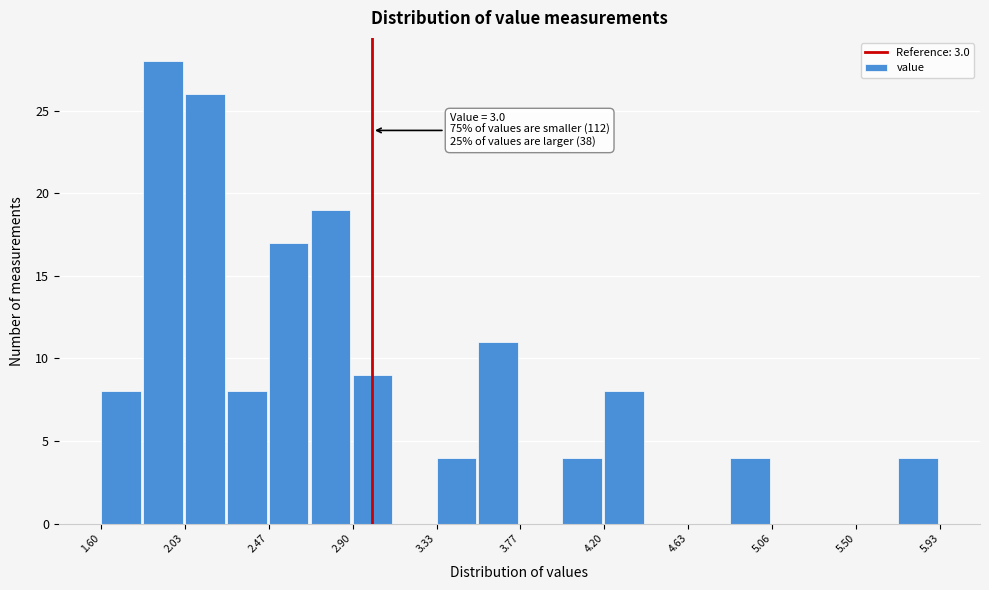

Over which range of the x-axis is the bar tallest?

1.80 to 2.05